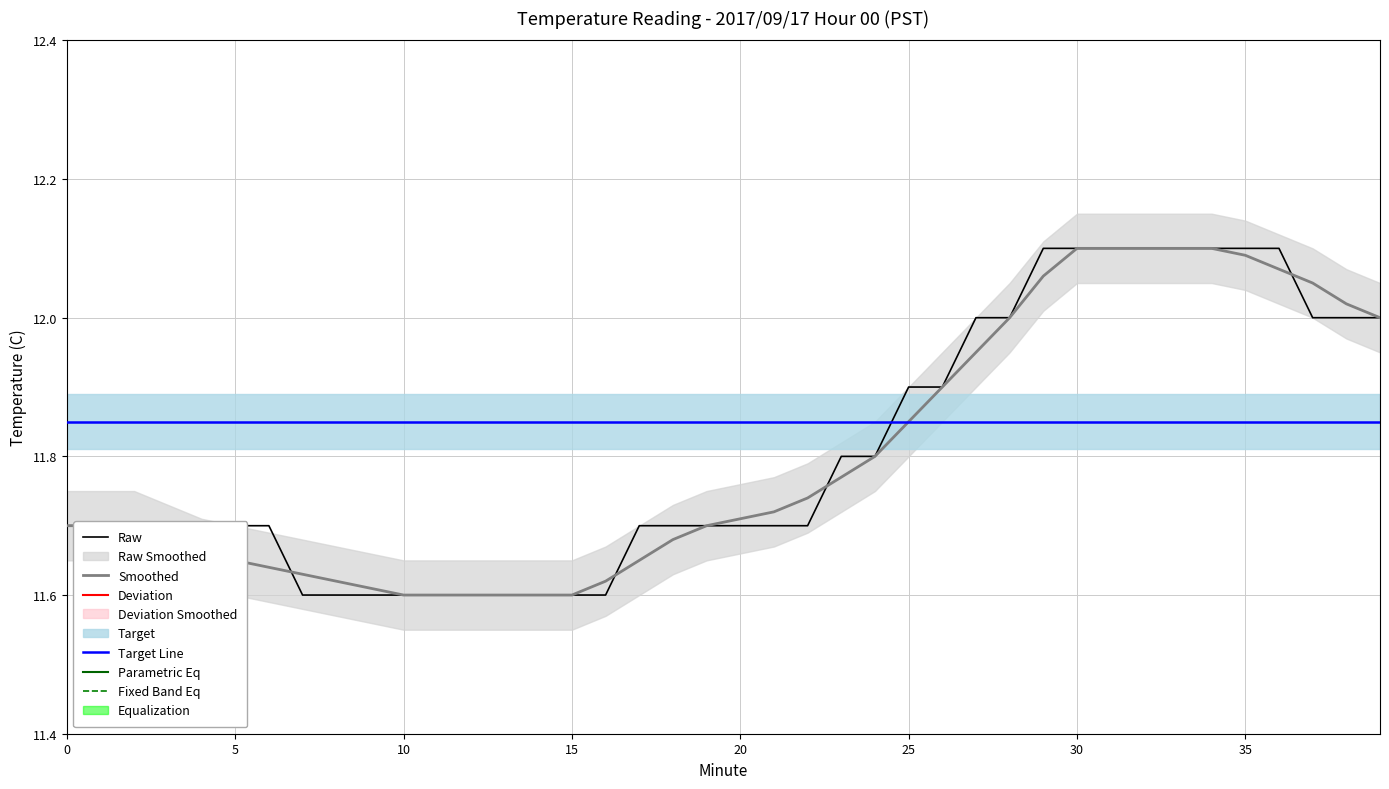

What is the difference between the highest and lowest values at 20?

12.0